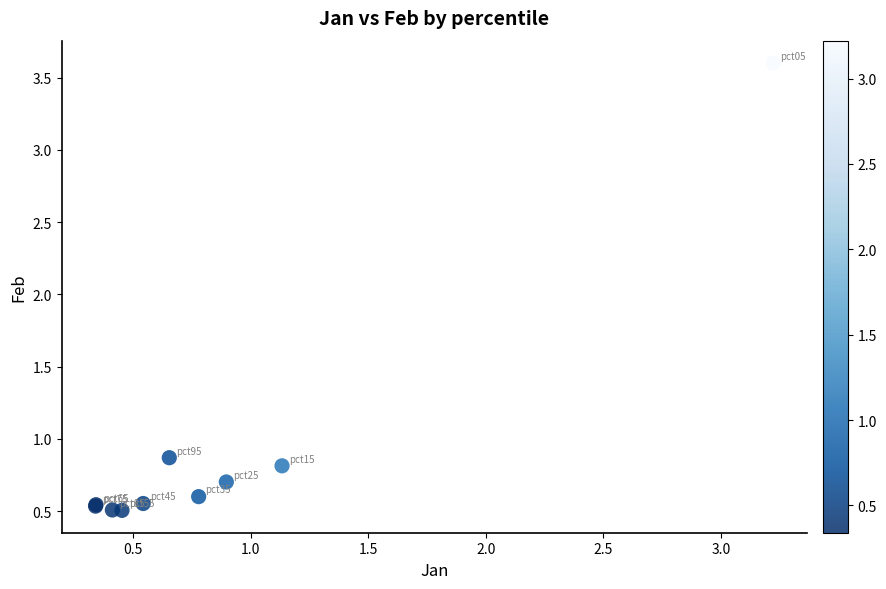

What Y value in the scatter plot is closest to 2?

0.9